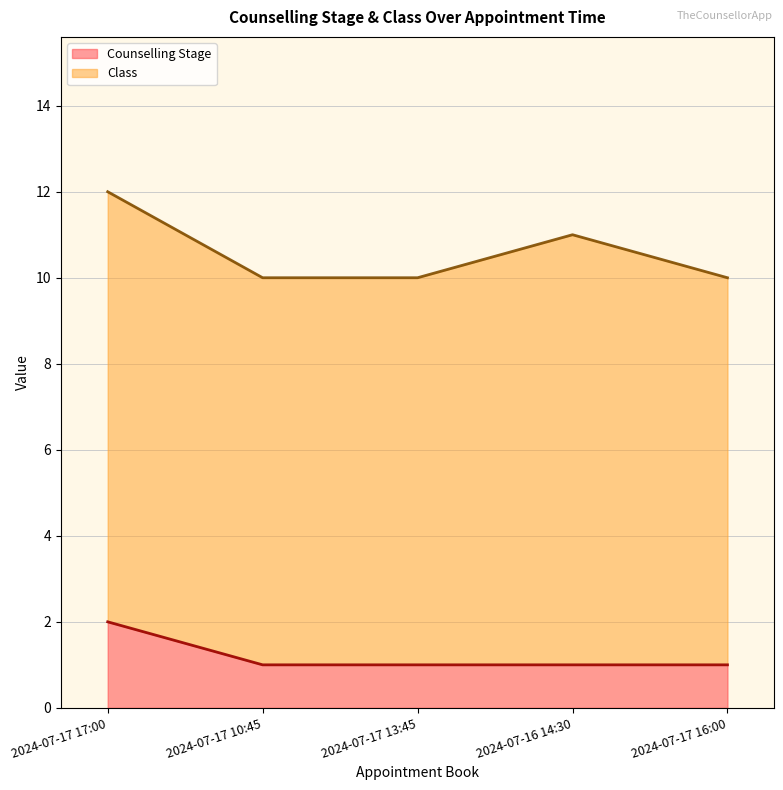

True or false: the data shows 0 at 2024-07-17 16:00.

False